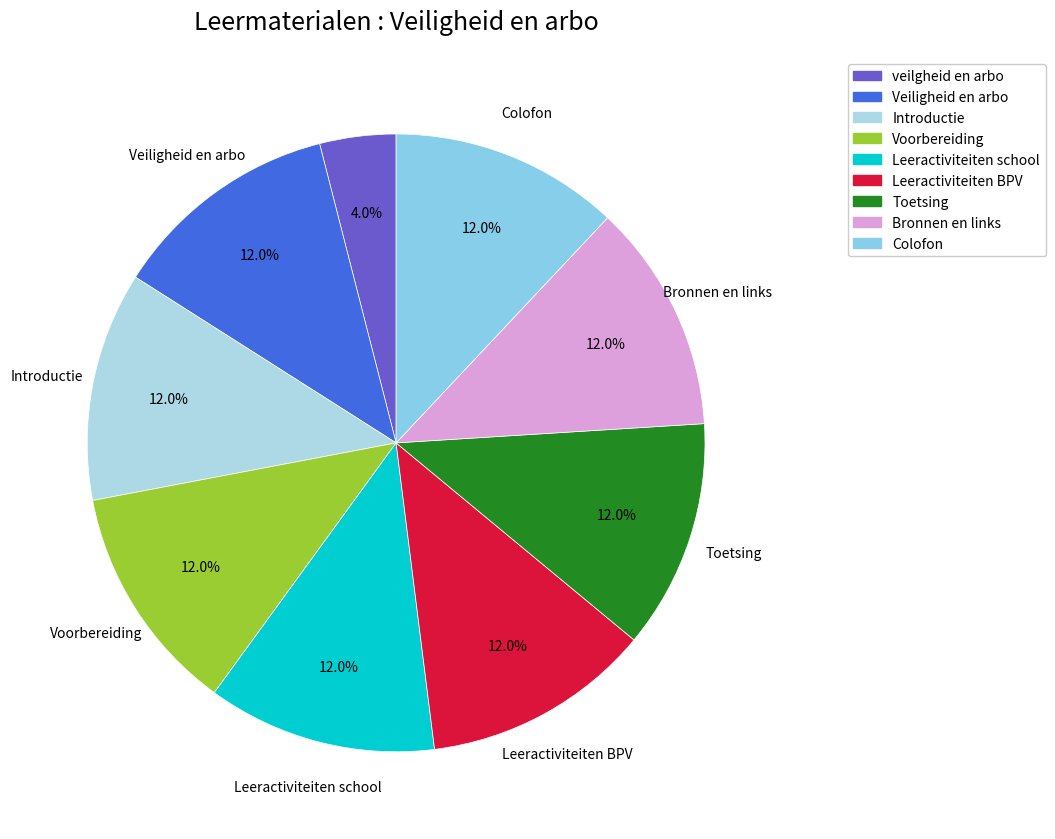

Which slice is the largest?

Colofon